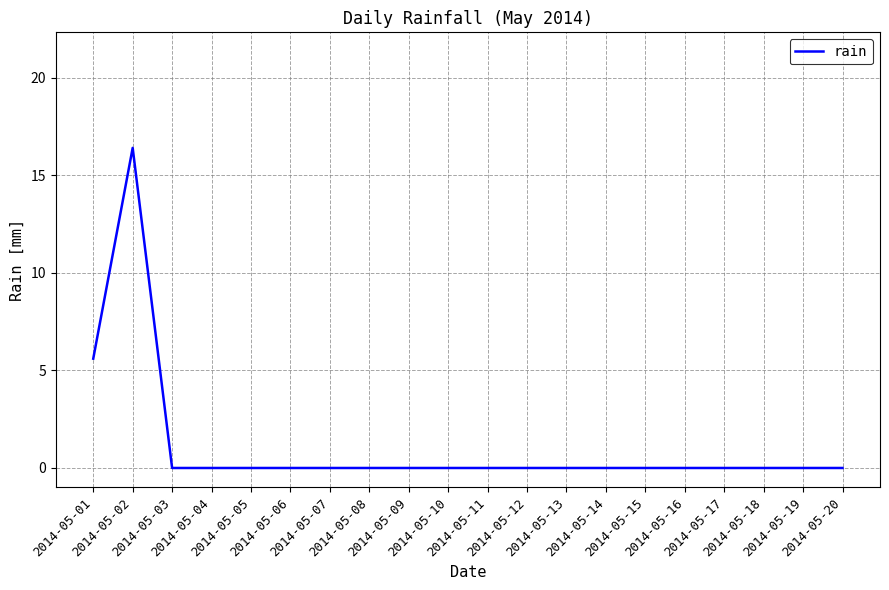

What is the difference between the second highest and minimum values?

5.6